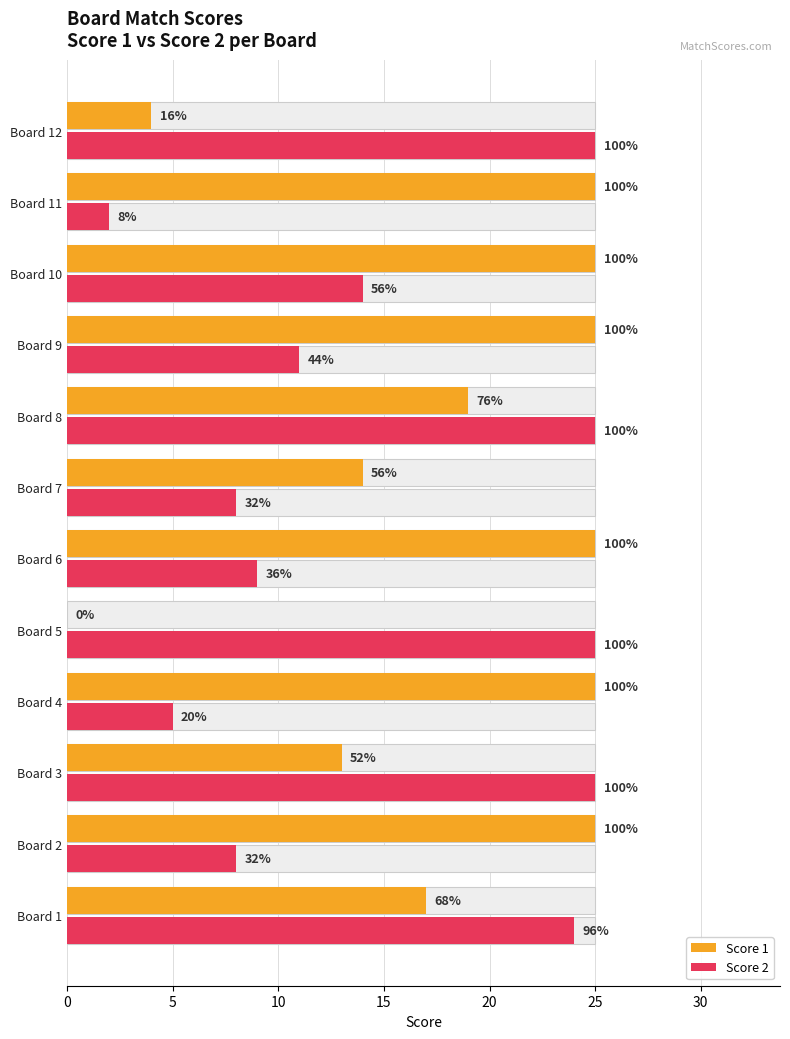

Reading left to right, list all the values displayed in this chart.

Score 1: 17	25	13	25	0	25	14	19	25	25	25	4
Score 2: 24	8	25	5	25	9	8	25	11	14	2	25